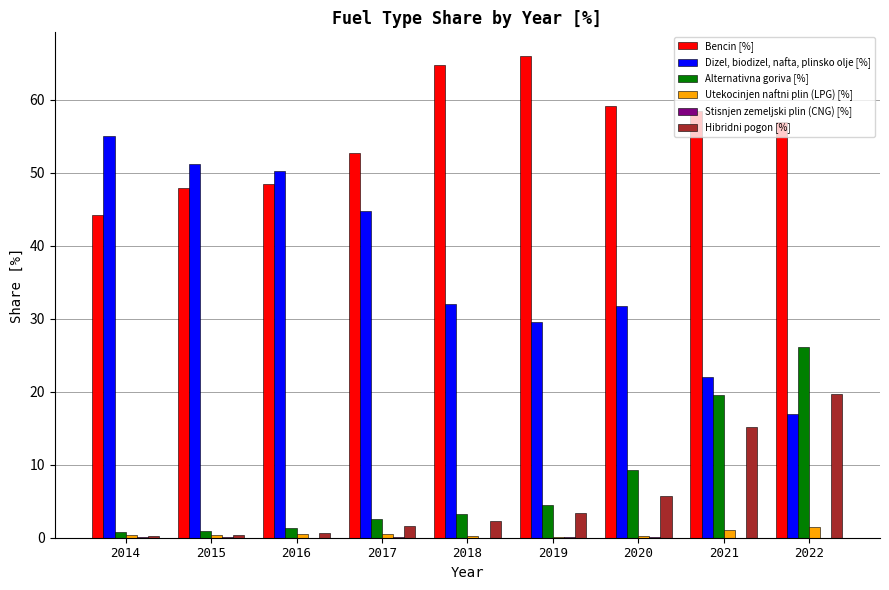

Read the Alternativna goriva [%] value at 2016.

1.4